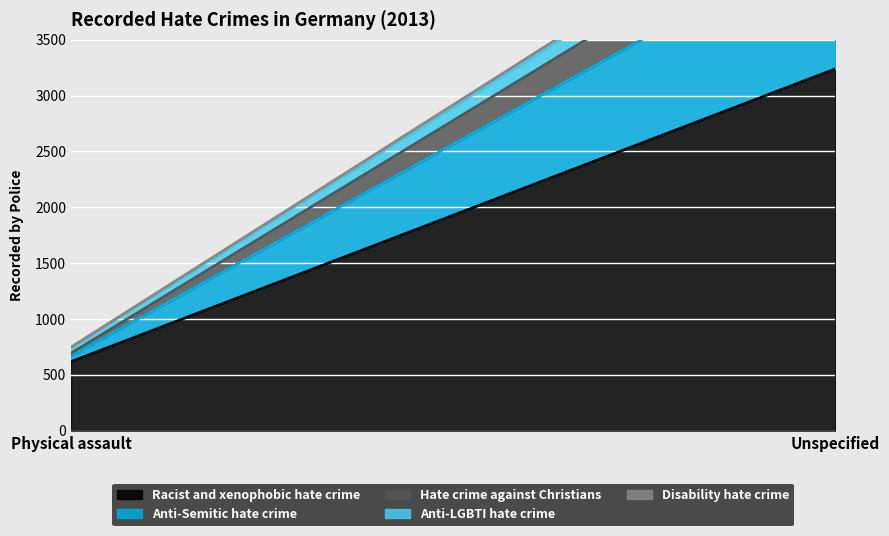

Which category has the highest value across all series?

Unspecified